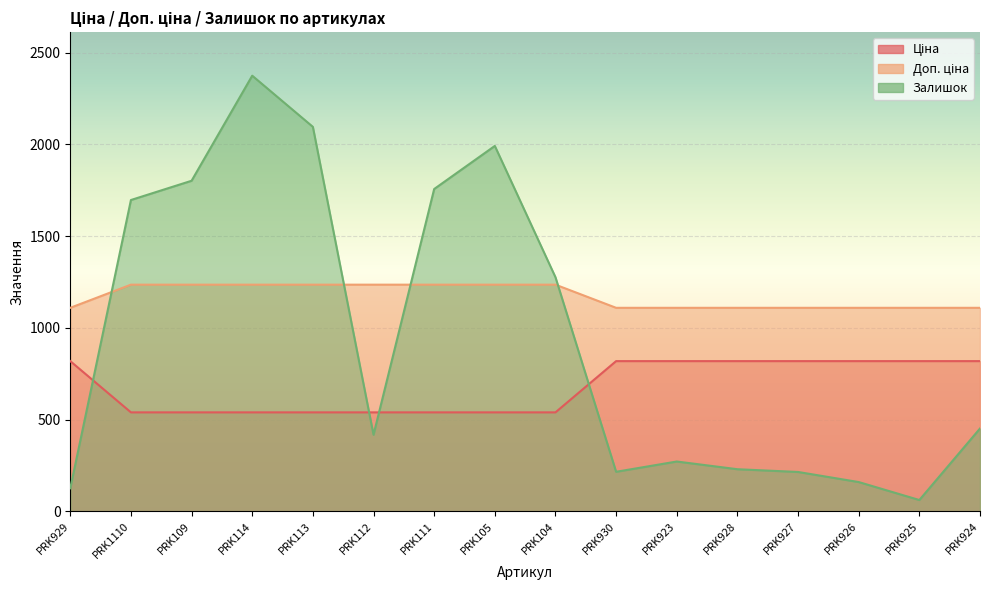

Reading right to left, extract all data points from this chart.

Ціна: 818.5	818.5	818.5	818.5	818.5	818.5	818.5	539.0	539.0	539.0	539.0	539.0	539.0	539.0	539.0	818.5
Доп. ціна: 1109.2	1109.2	1109.2	1109.2	1109.2	1109.2	1109.2	1235.4	1235.4	1235.4	1235.4	1235.4	1235.4	1235.4	1235.4	1109.2
Залишок: 451.0	61.0	159.0	214.0	229.0	271.0	215.0	1276.0	1992.0	1757.0	417.0	2096.0	2375.0	1802.0	1697.0	125.0